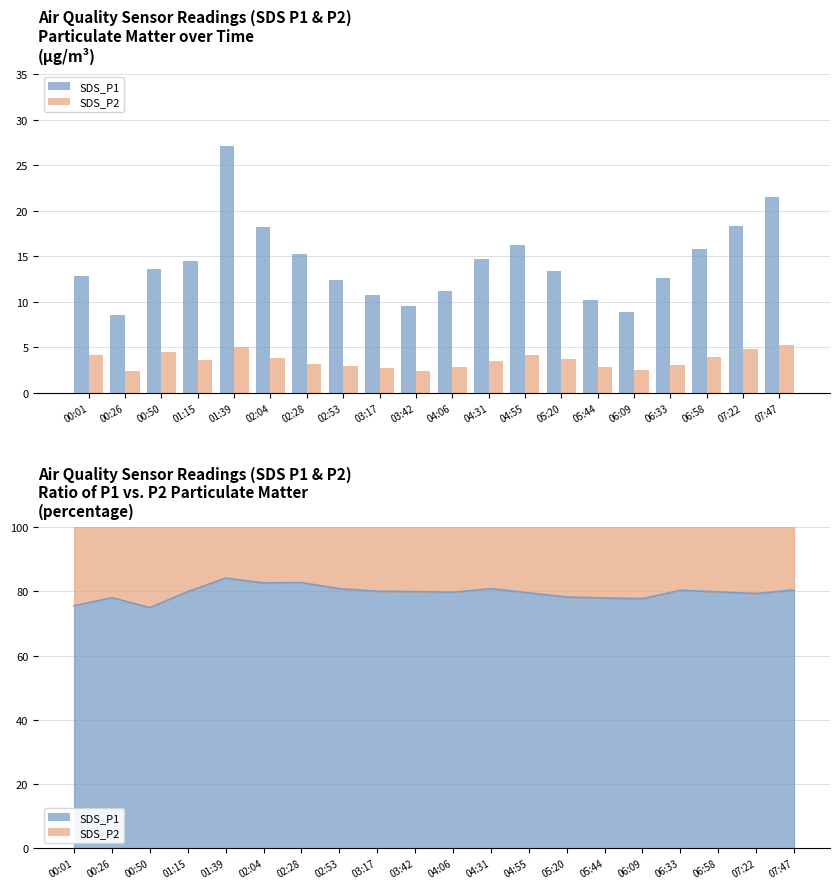

What is the total value across all series at 04:55?

20.5